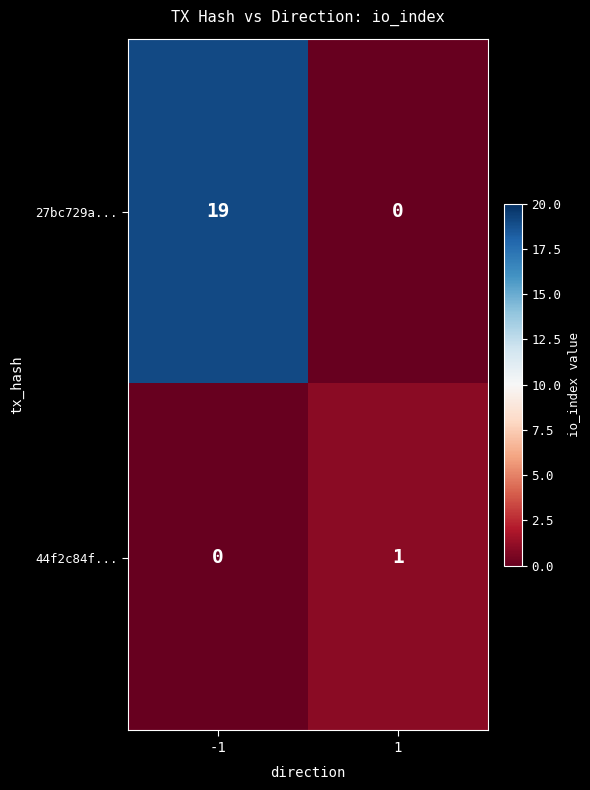

Is it true that 27bc729a... equals 19 at -1?

True